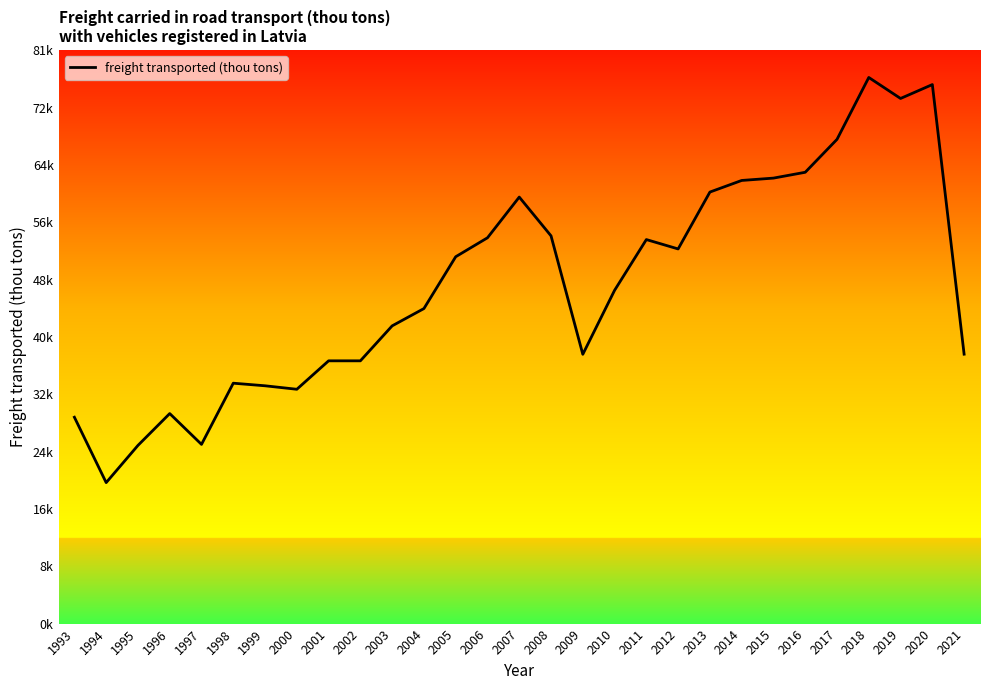

Does the chart display data point markers on the line(s)?

No